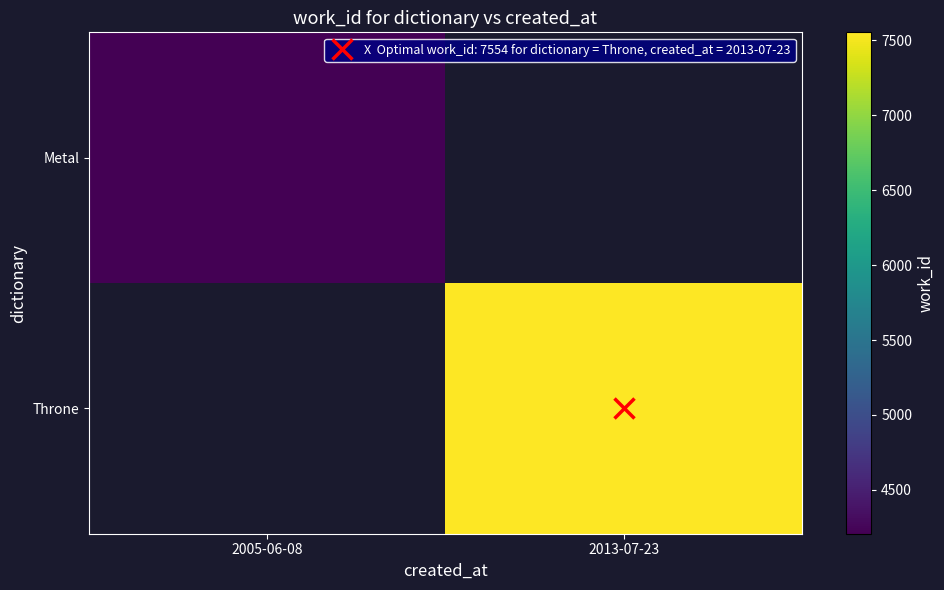

Between 2005-06-08 and 2013-07-23, which is larger?

2013-07-23